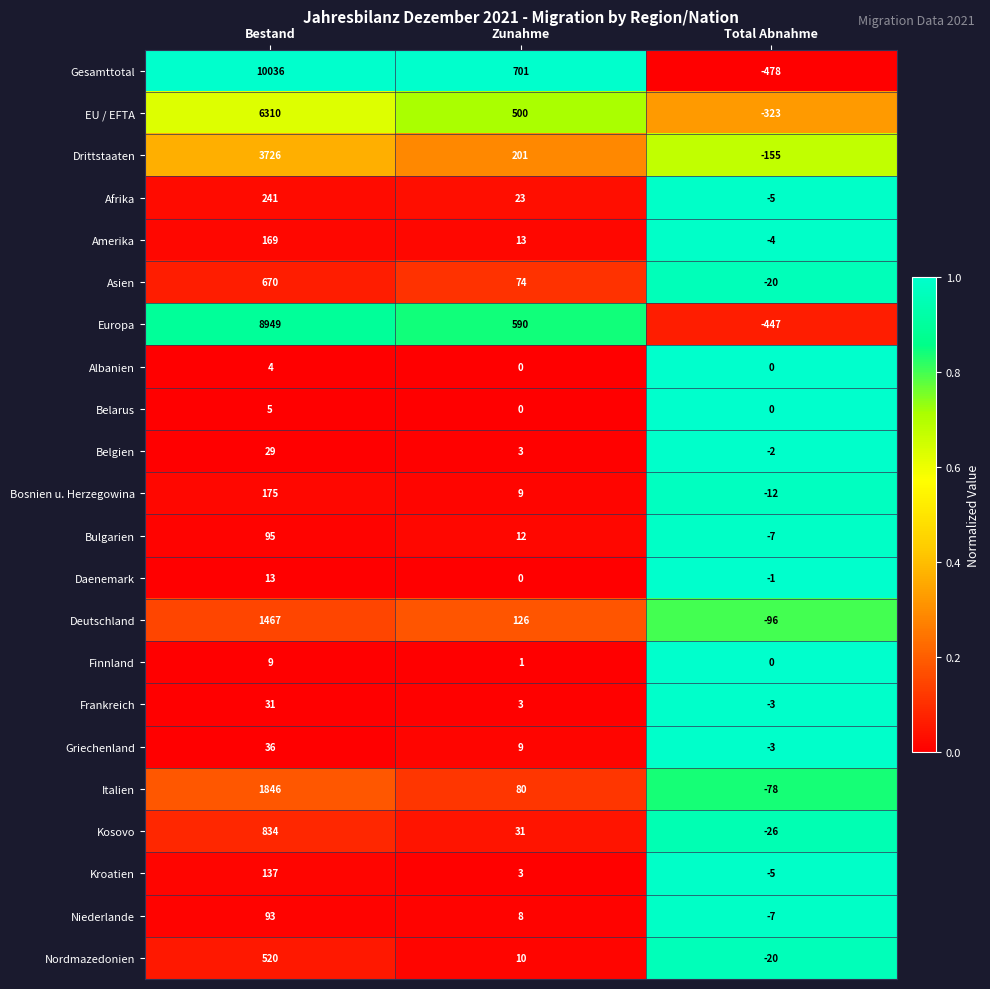

Is it true that Kosovo equals 834 at Bestand?

True